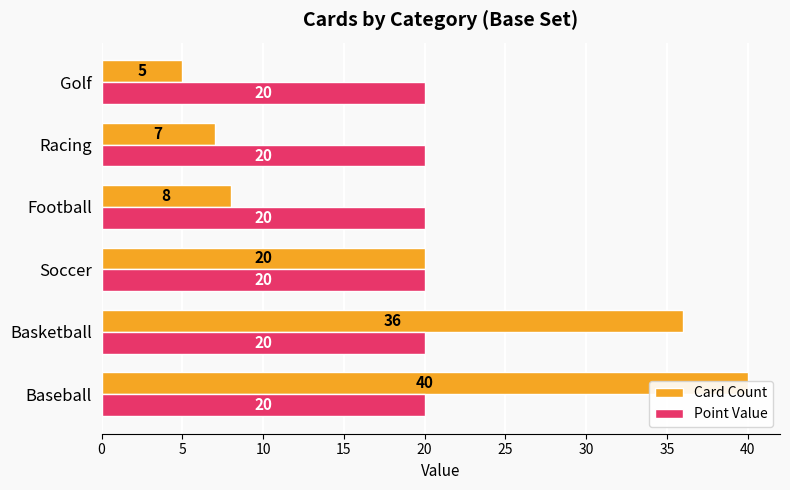

List the series in order of their peak value, highest first.

Card Count, Point Value